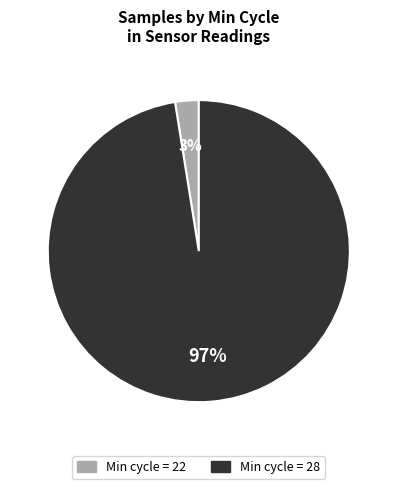

Is there any slice that represents more than half of the pie?

Yes